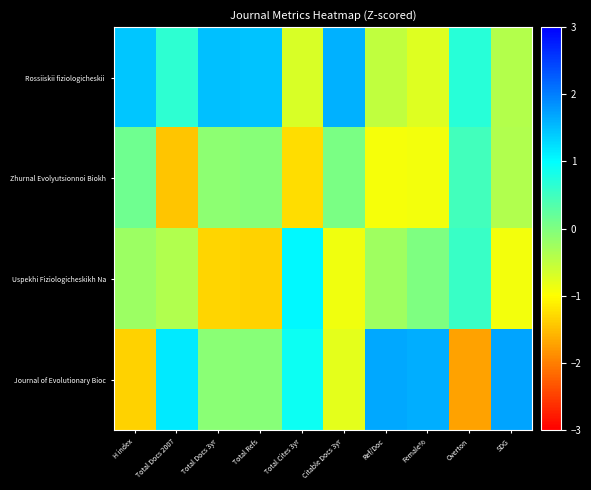

Which series has the largest range (max minus min)?

Journal of Evolutionary Bioc